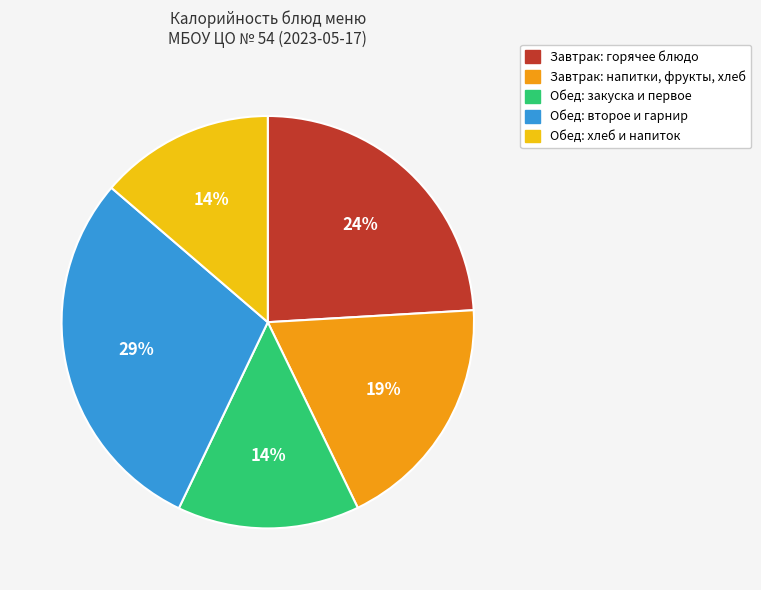

Does any single category account for the majority?

No